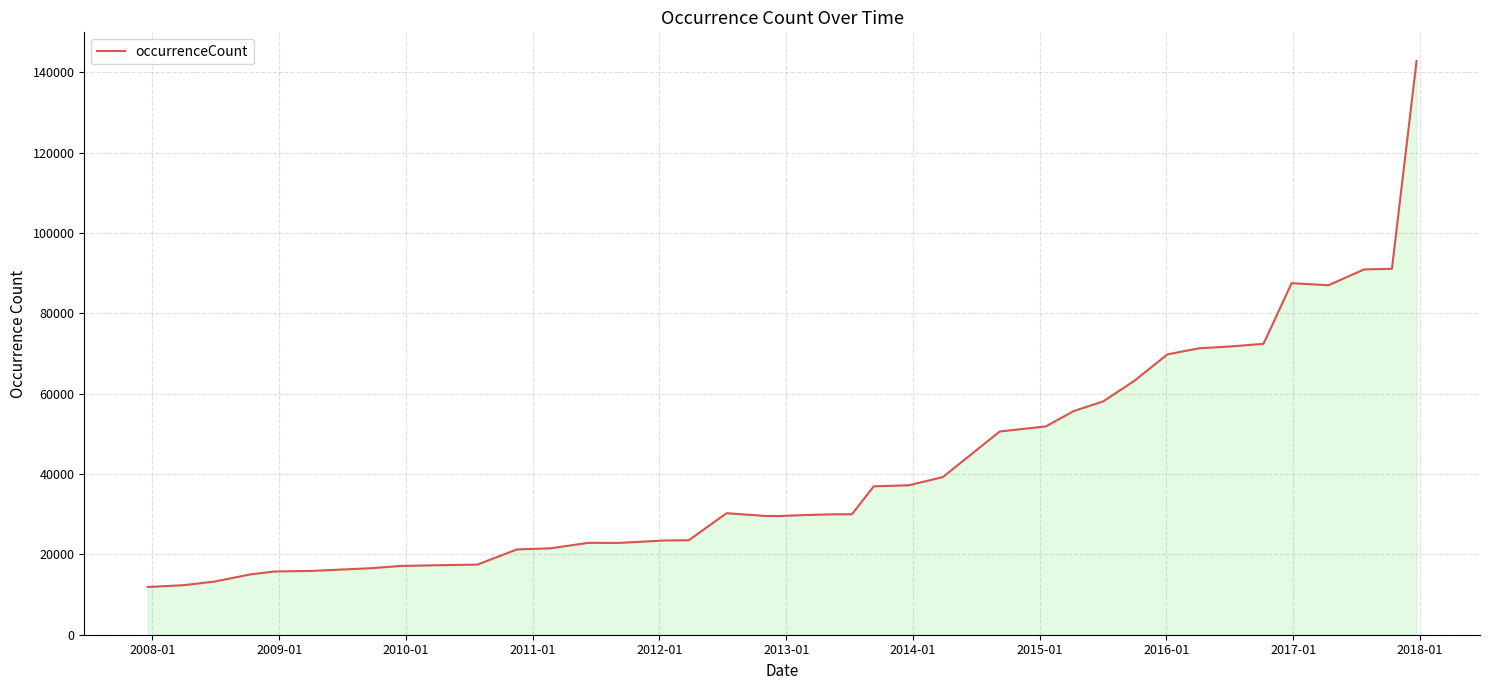

What is the difference between the maximum and minimum values?

130936